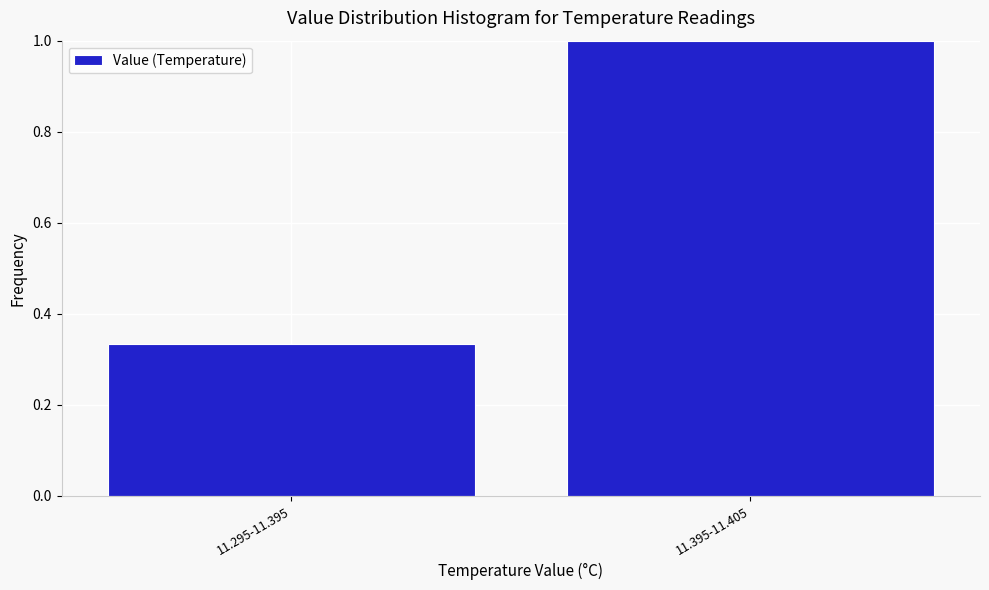

What is the difference between the values at 11.295-11.395 and 11.395-11.405?

0.7